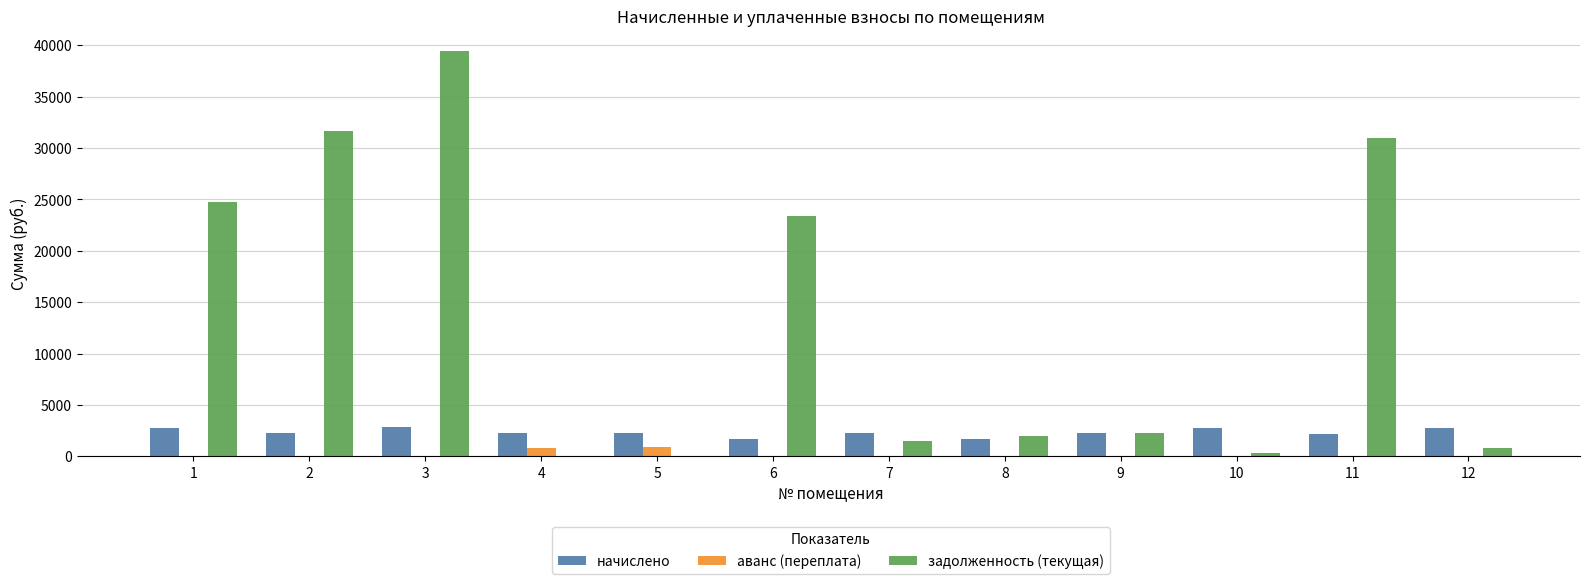

The аванс (переплата) series shows 0.0 at 7. True or false?

True